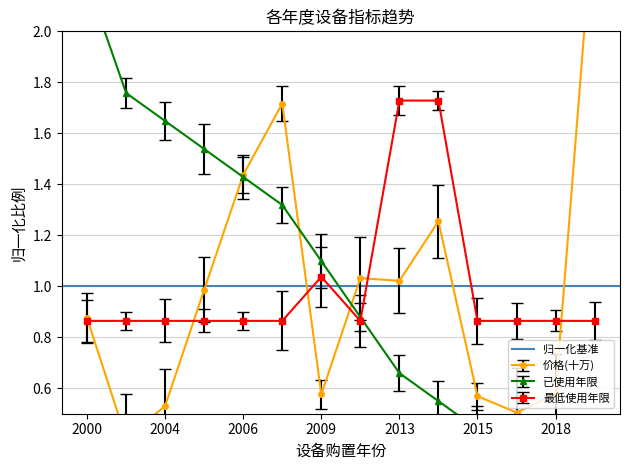

Which category has the lowest value in the 年限(years) series?

2019